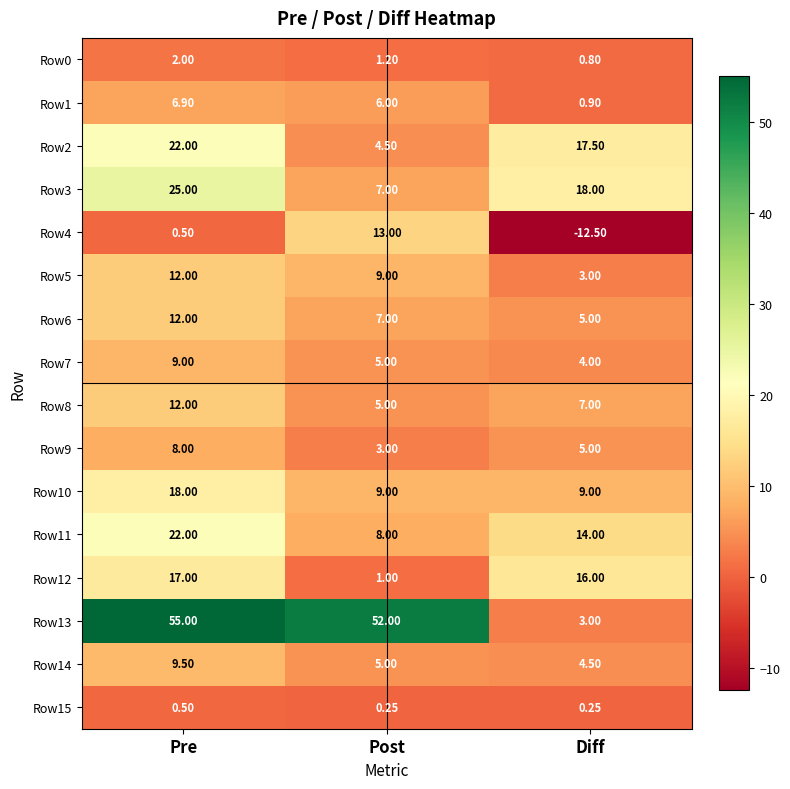

At which label does Row7 first exceed 5?

Pre